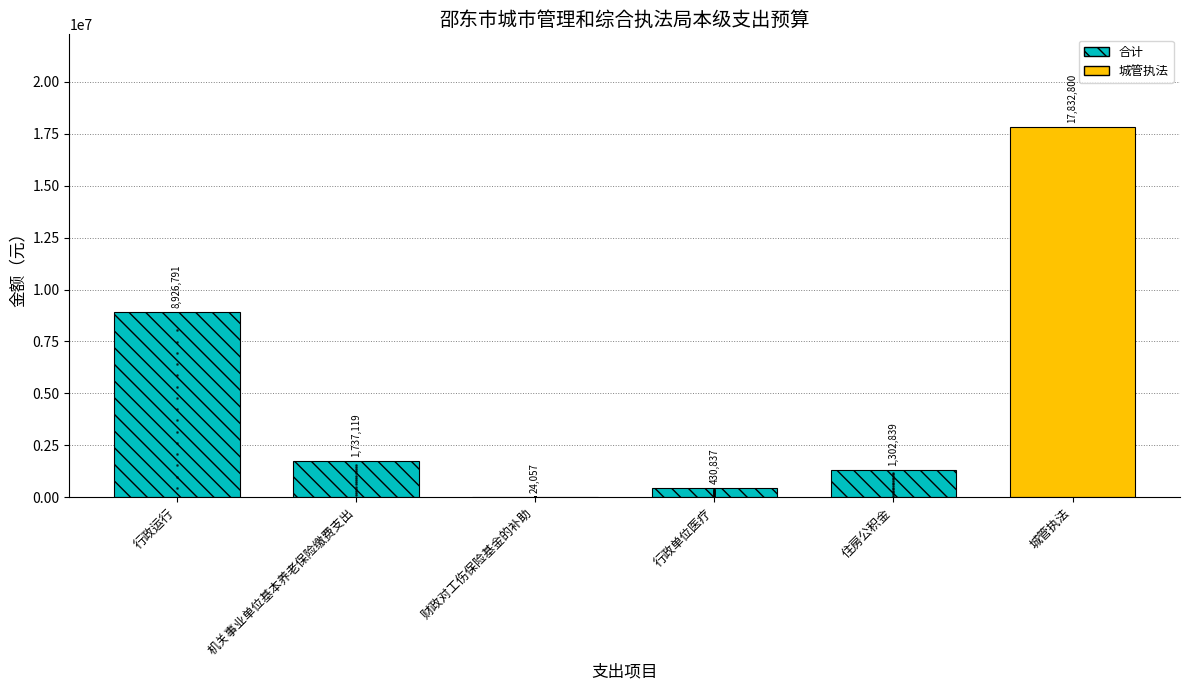

What is the greatest value displayed?

17832800.0